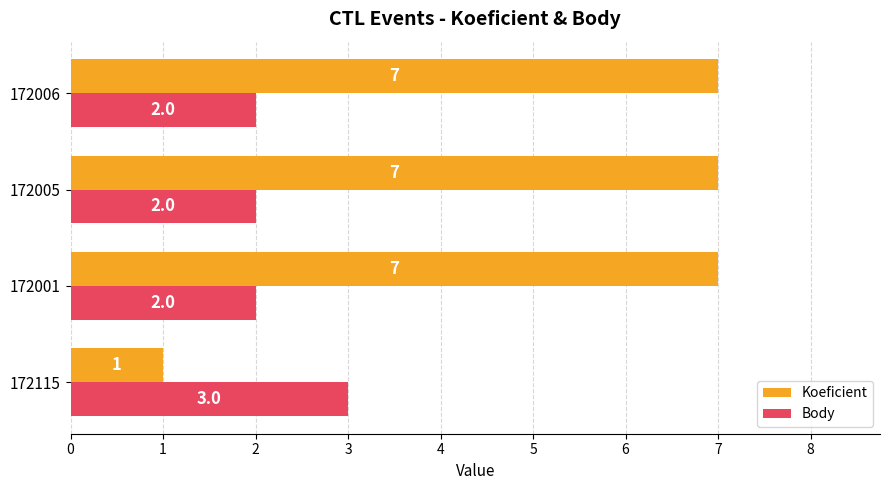

Read the Koeficient value at 172005.

7